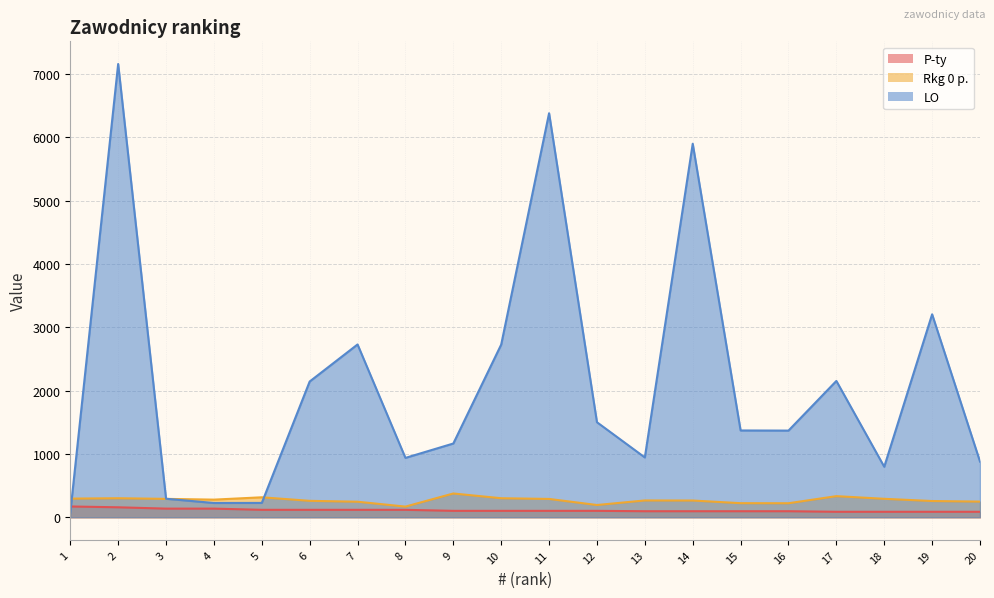

Read the Rkg 0 p. value at 17, to the nearest 50.

350